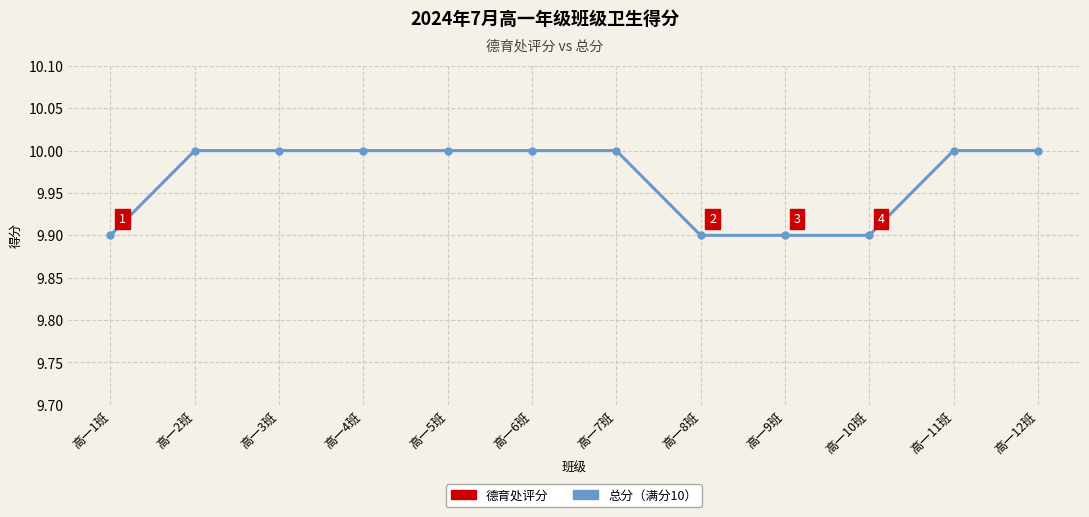

What is the sum of all 德育处评分 values?

59.6